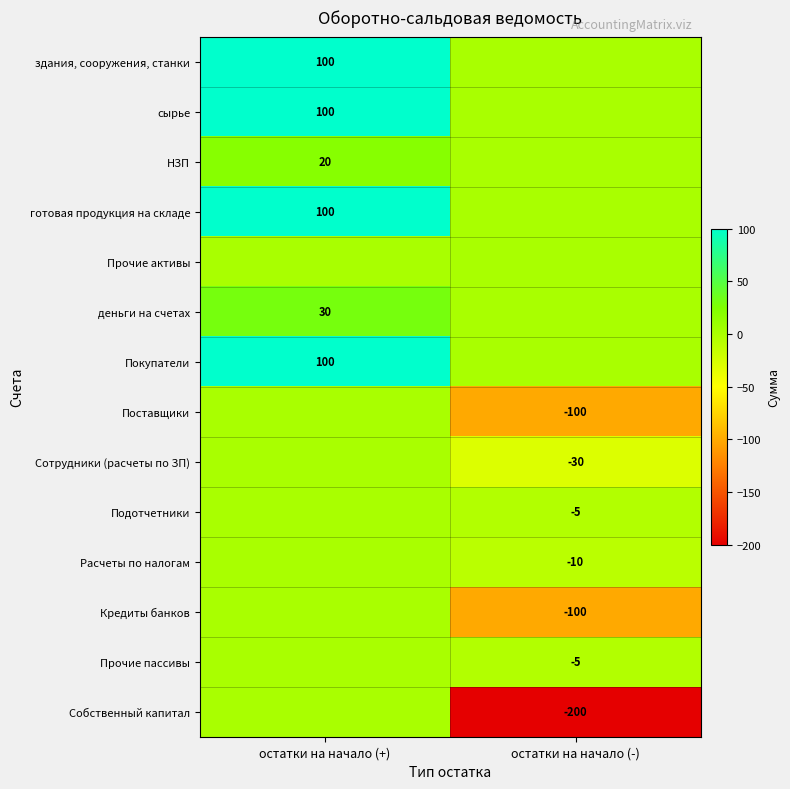

How many data points does each series have?

2